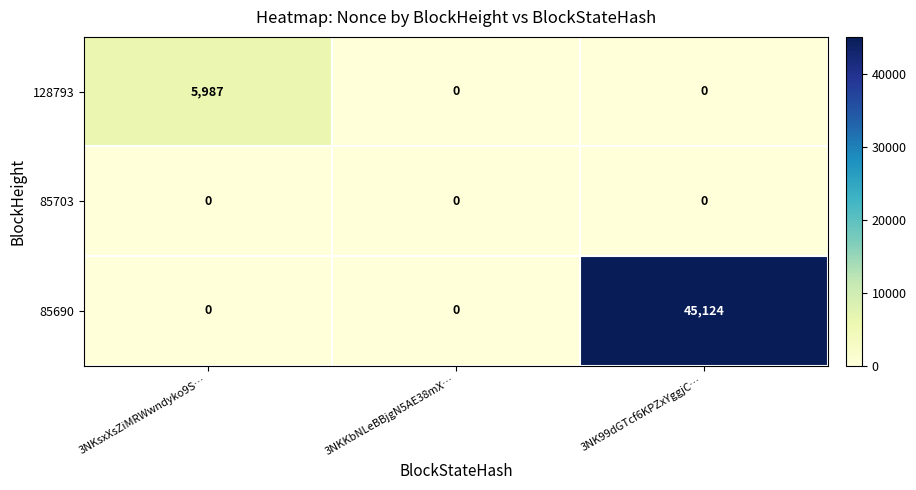

What is the maximum value for 85690?

45124